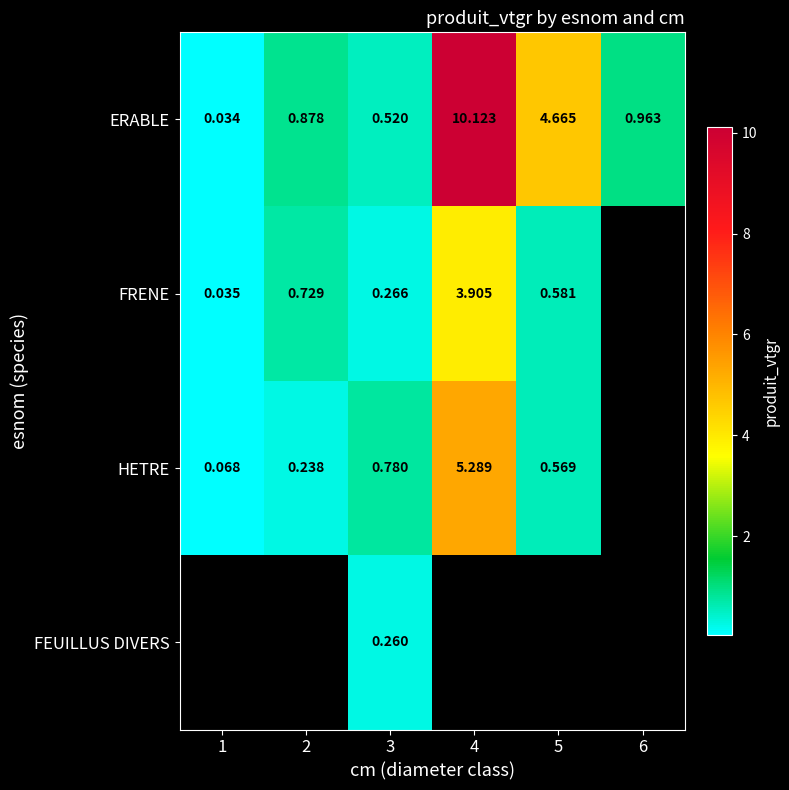

Rank the series at 3 from highest to lowest value.

HETRE, ERABLE, FRENE, FEUILLUS DIVERS